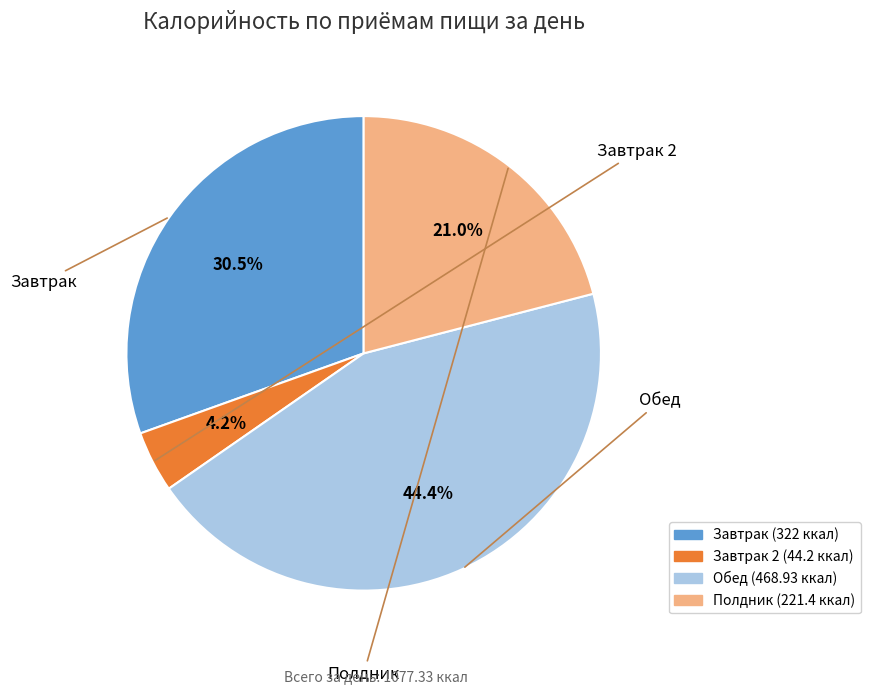

Is there any slice that represents more than half of the pie?

No